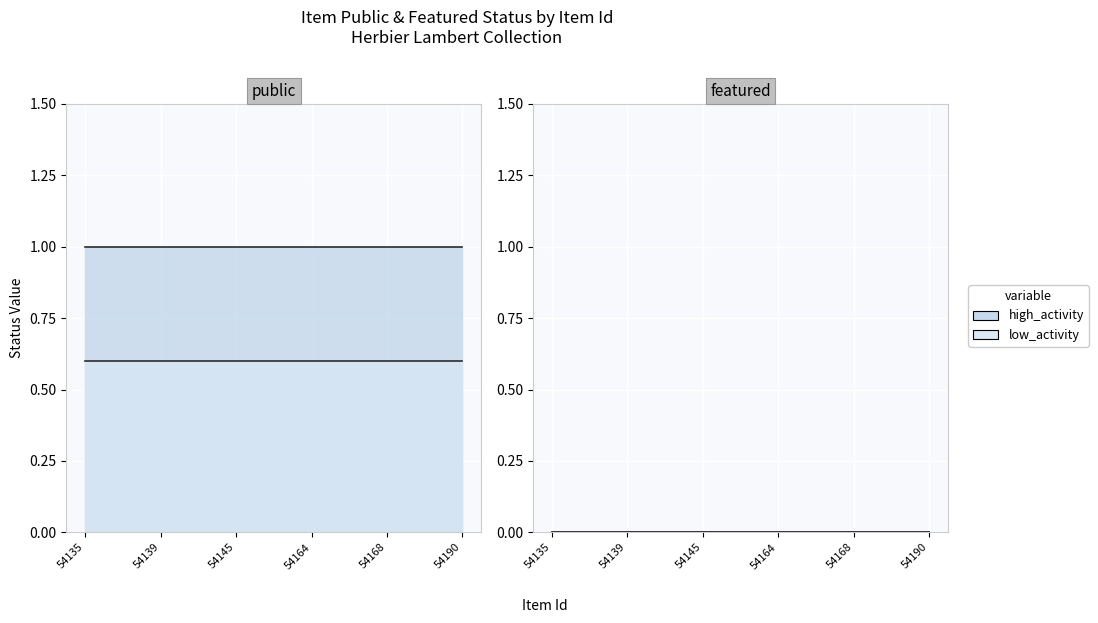

True or false: featured has more than 0 interior local peaks.

False